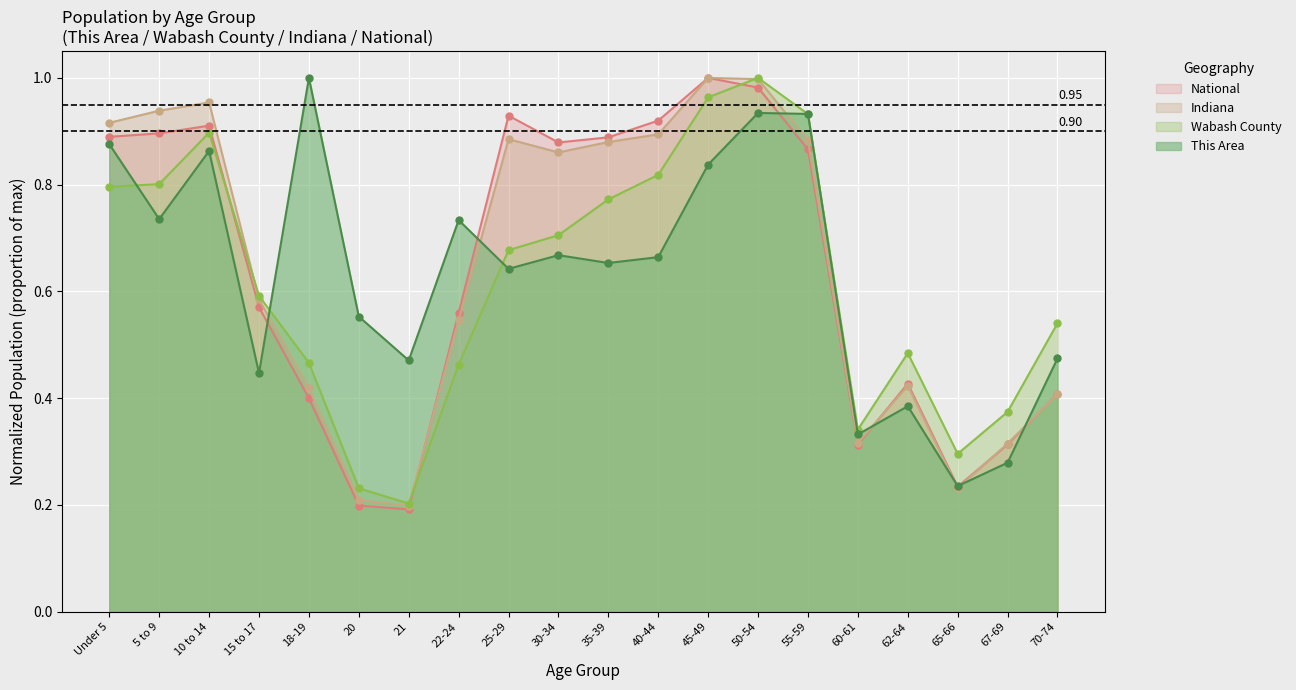

What is the lowest value of the National series?

0.2